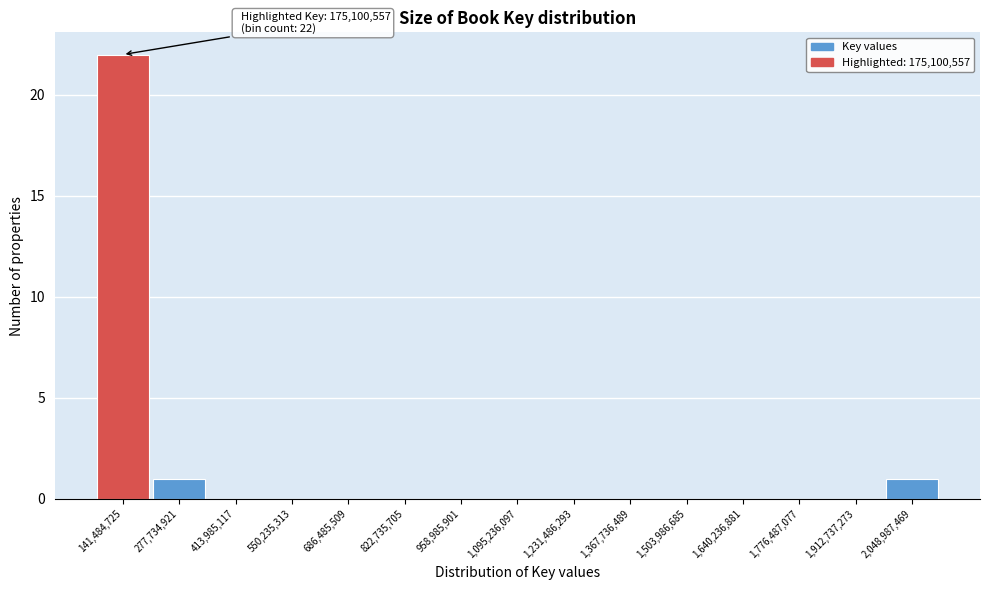

Which range on the x-axis has the tallest bar?

80000000 to 200000000